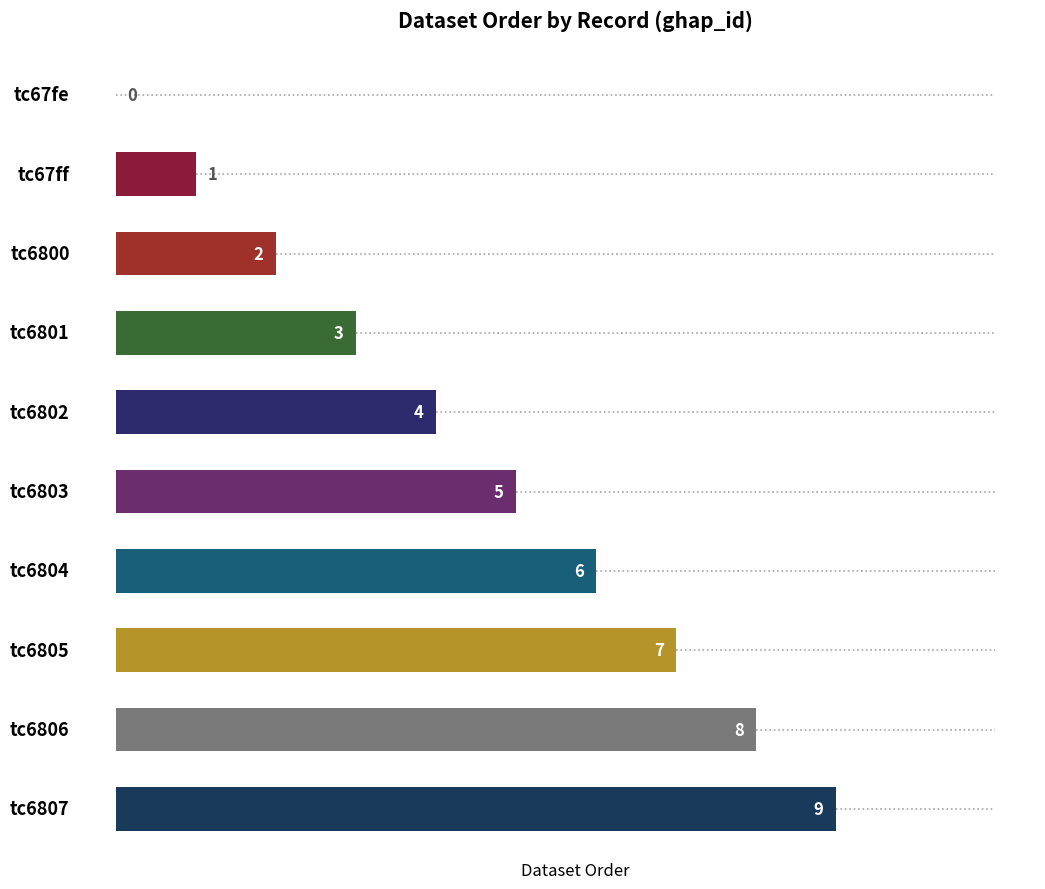

What is the maximum value shown in the chart?

9